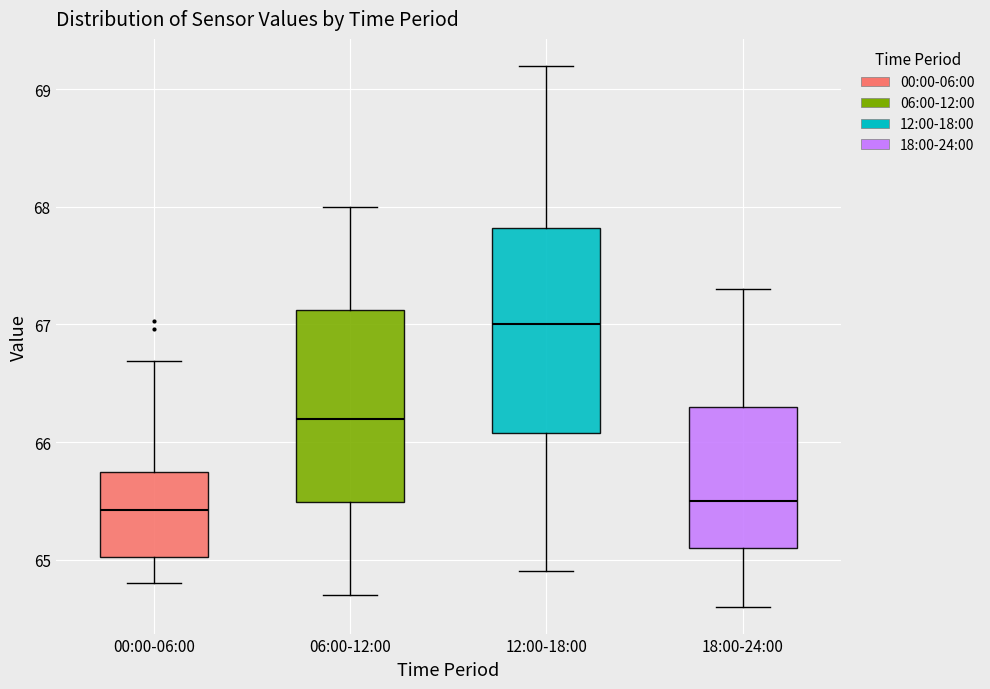

Where is the lower edge of the box for 18:00-24:00 on the y-axis? The values are not printed on the chart, so give them approximately, as read against the axis.

65.1